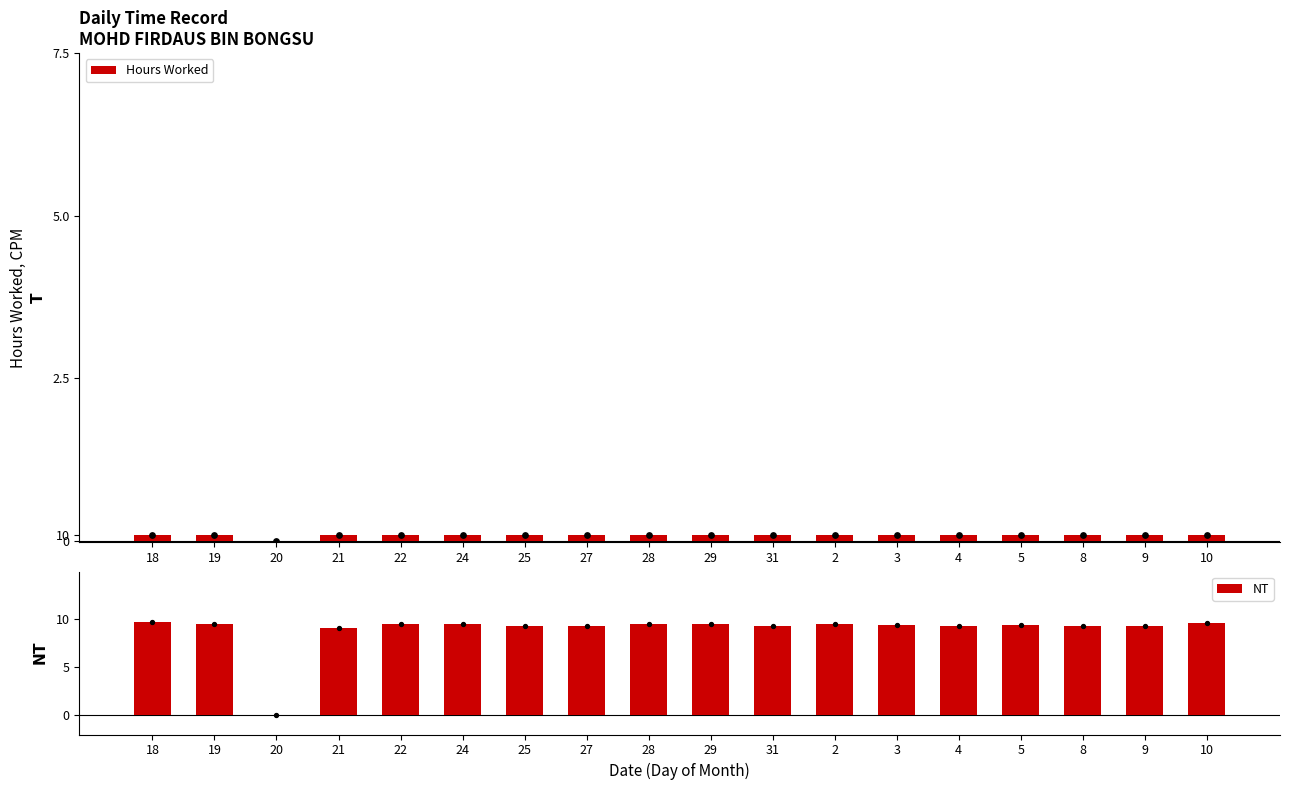

At how many categories does at least one series exceed 1?

17